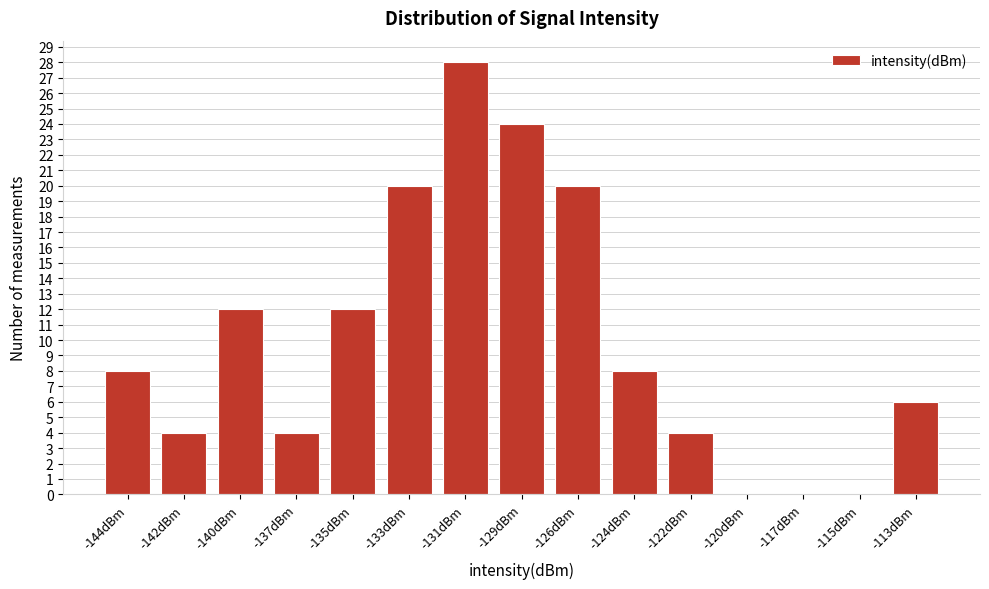

Reading left to right, list all the values displayed in this chart.

-144dBm=8	-142dBm=4	-140dBm=12	-137dBm=4	-135dBm=12	-133dBm=20	-131dBm=28	-129dBm=24	-126dBm=20	-124dBm=8	-122dBm=4	-120dBm=0	-117dBm=0	-115dBm=0	-113dBm=6